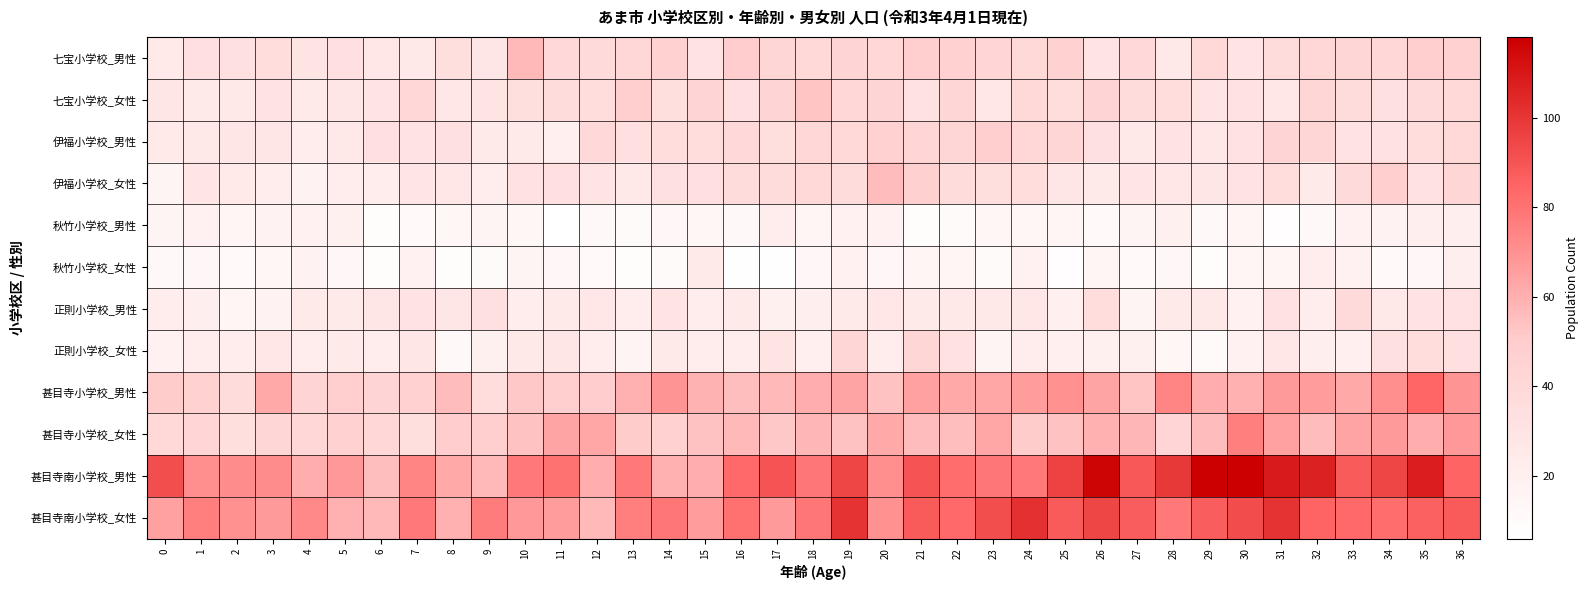

At how many categories does at least one series exceed 43?

37